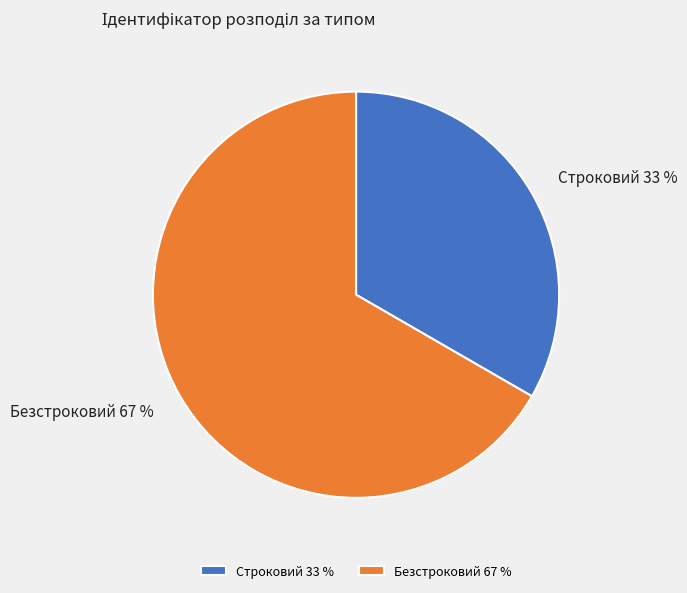

What is the largest slice in the pie chart?

Безстроковий